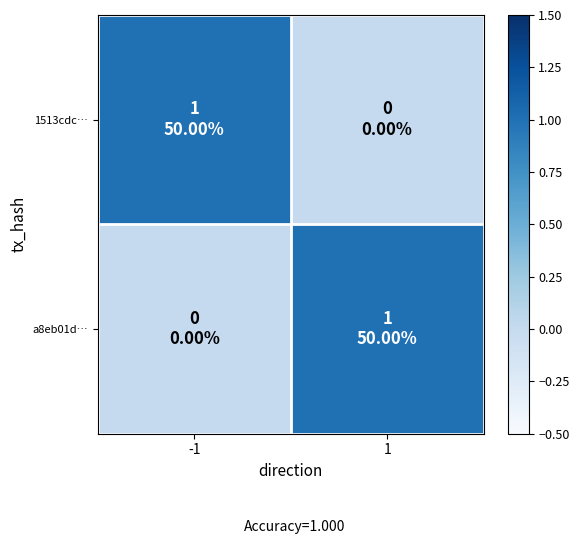

At how many categories does at least one series exceed 0?

2